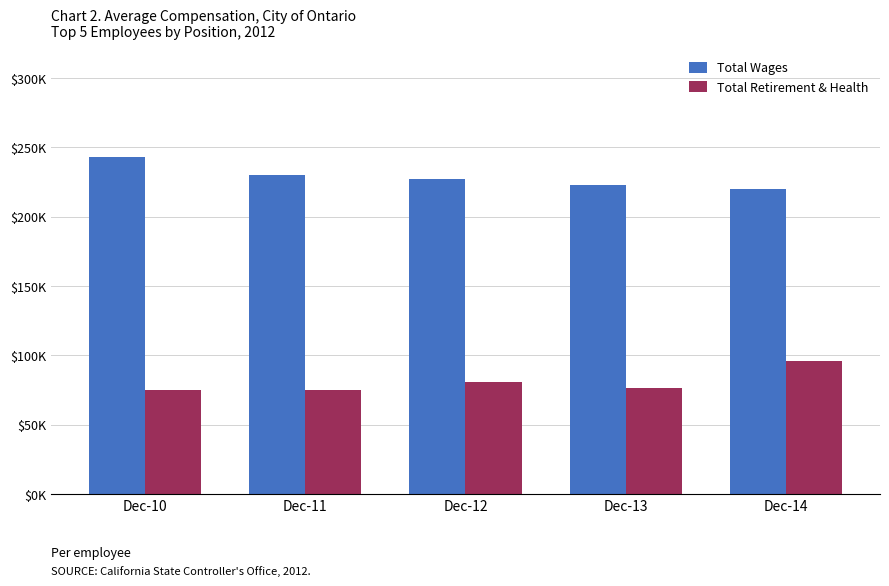

What are all the series names shown in the legend?

Total Wages, Total Retirement & Health